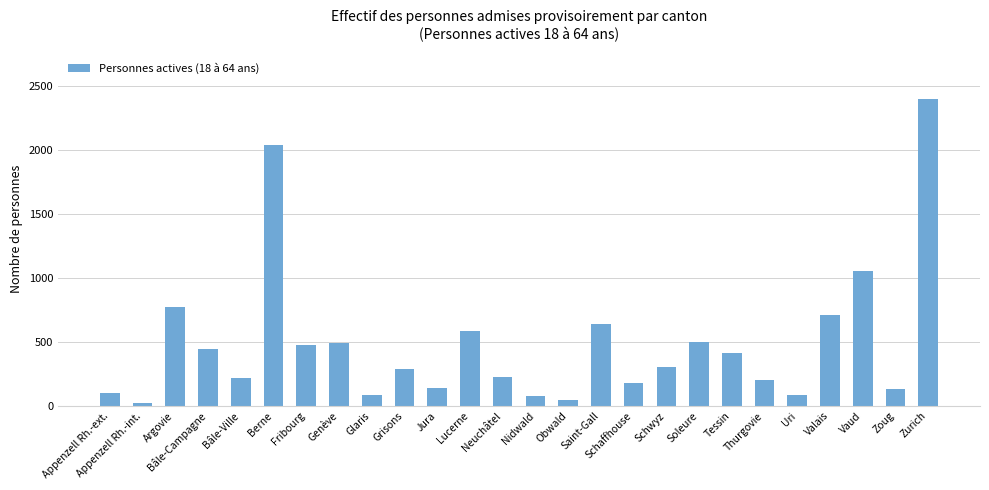

What is the difference between the values at Vaud and Obwald?

1011